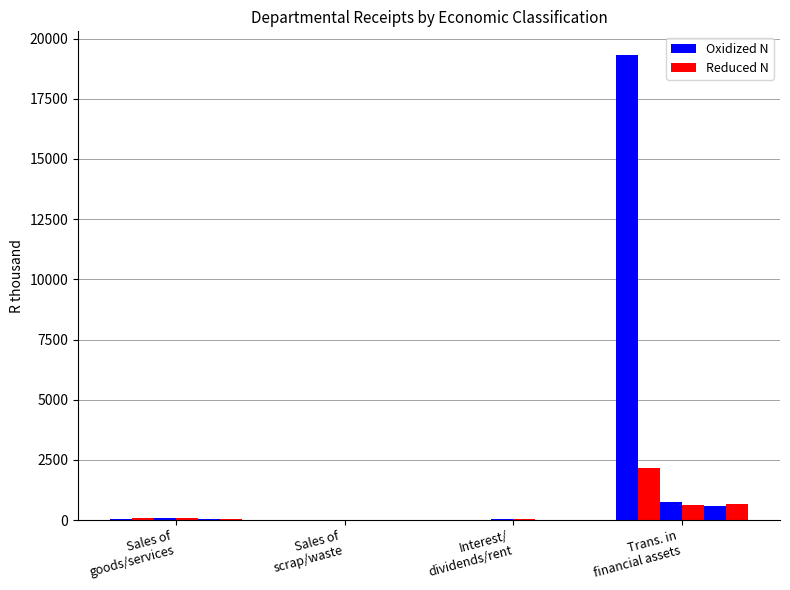

Which category has the lowest value in the Oxidized N series?

Sales of
scrap/waste